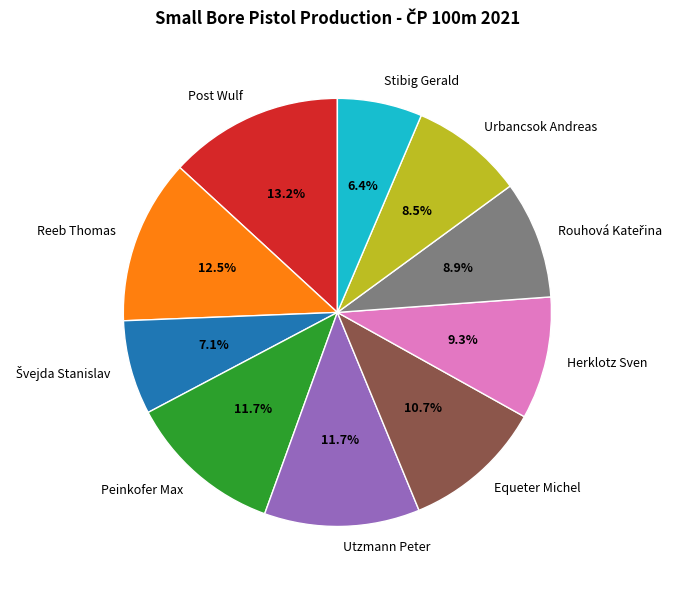

Which has a higher value, Utzmann Peter or Post Wulf?

Post Wulf